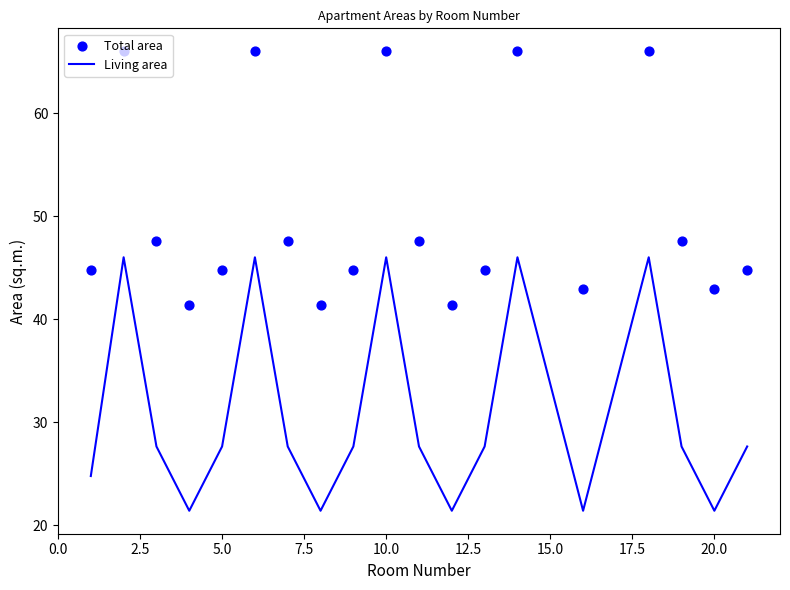

Which series reaches the minimum Y coordinate?

Living area